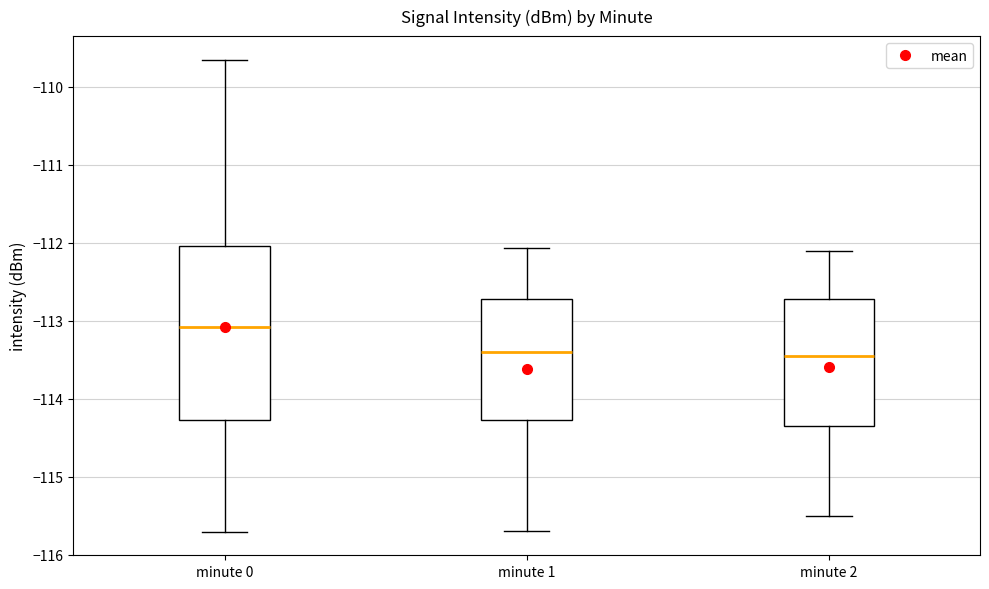

Reading left to right, read every box against the y-axis: the position of its median line, the range the box covers, and the ends of its whiskers. The values are not printed on the chart, so give them approximately, as read against the axis.

minute 0: median -113.1, box -114.3 to -112.0, whiskers -115.7 to -109.7
minute 1: median -113.4, box -114.3 to -112.7, whiskers -115.7 to -112.1
minute 2: median -113.4, box -114.3 to -112.7, whiskers -115.5 to -112.1